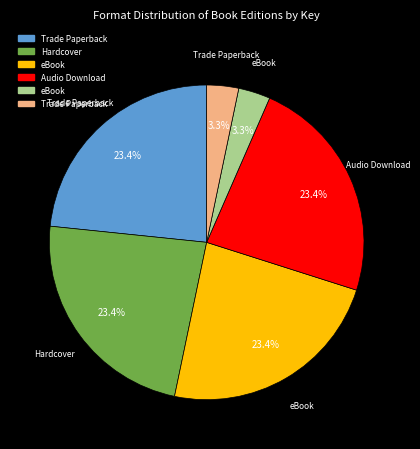

How many segments does this pie chart have?

6